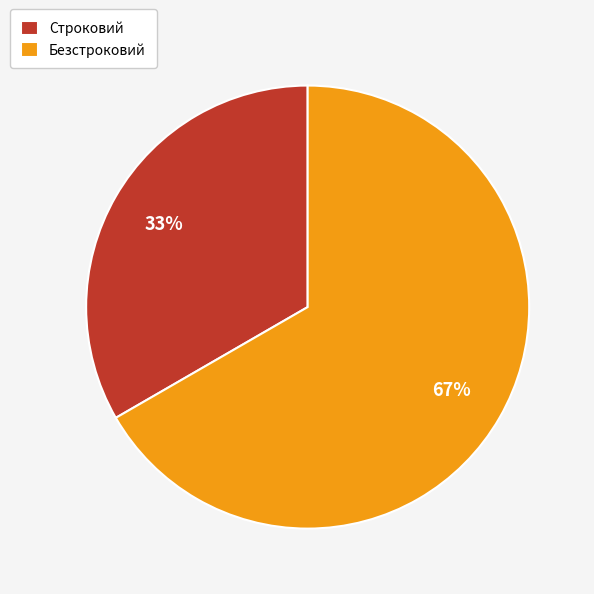

What is the ratio of the value at Строковий to the value at Безстроковий?

0.5